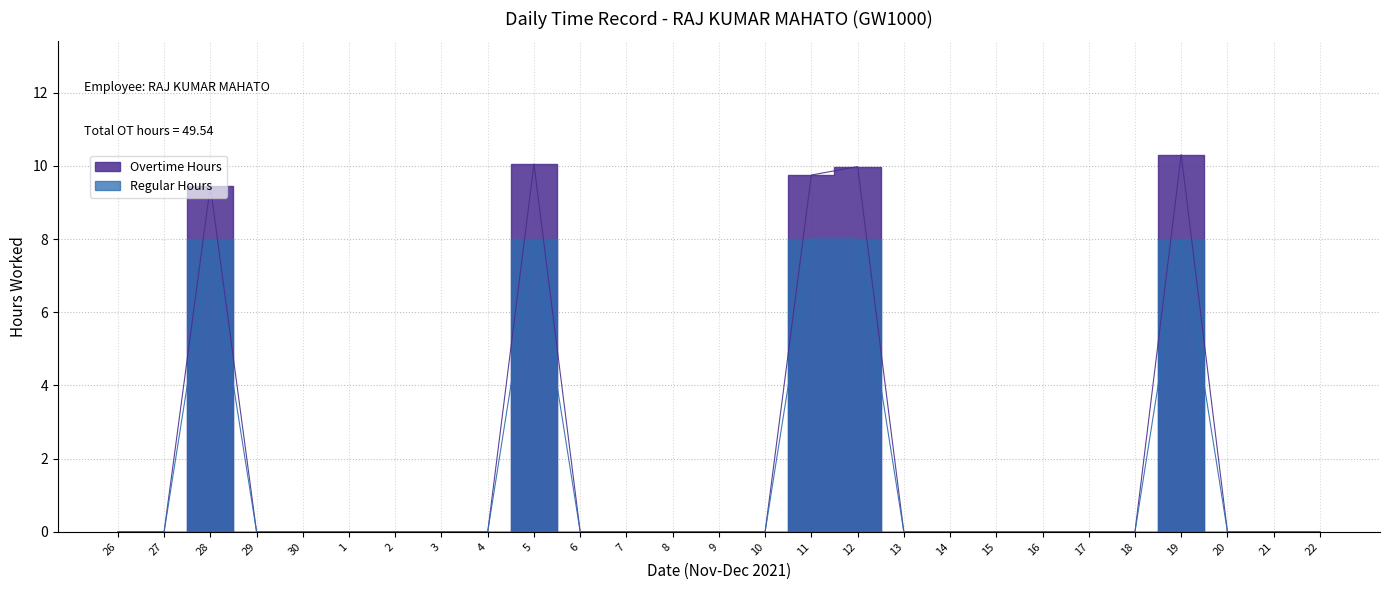

At 7, list the series in order from largest to smallest.

Overtime Hours, Regular Hours